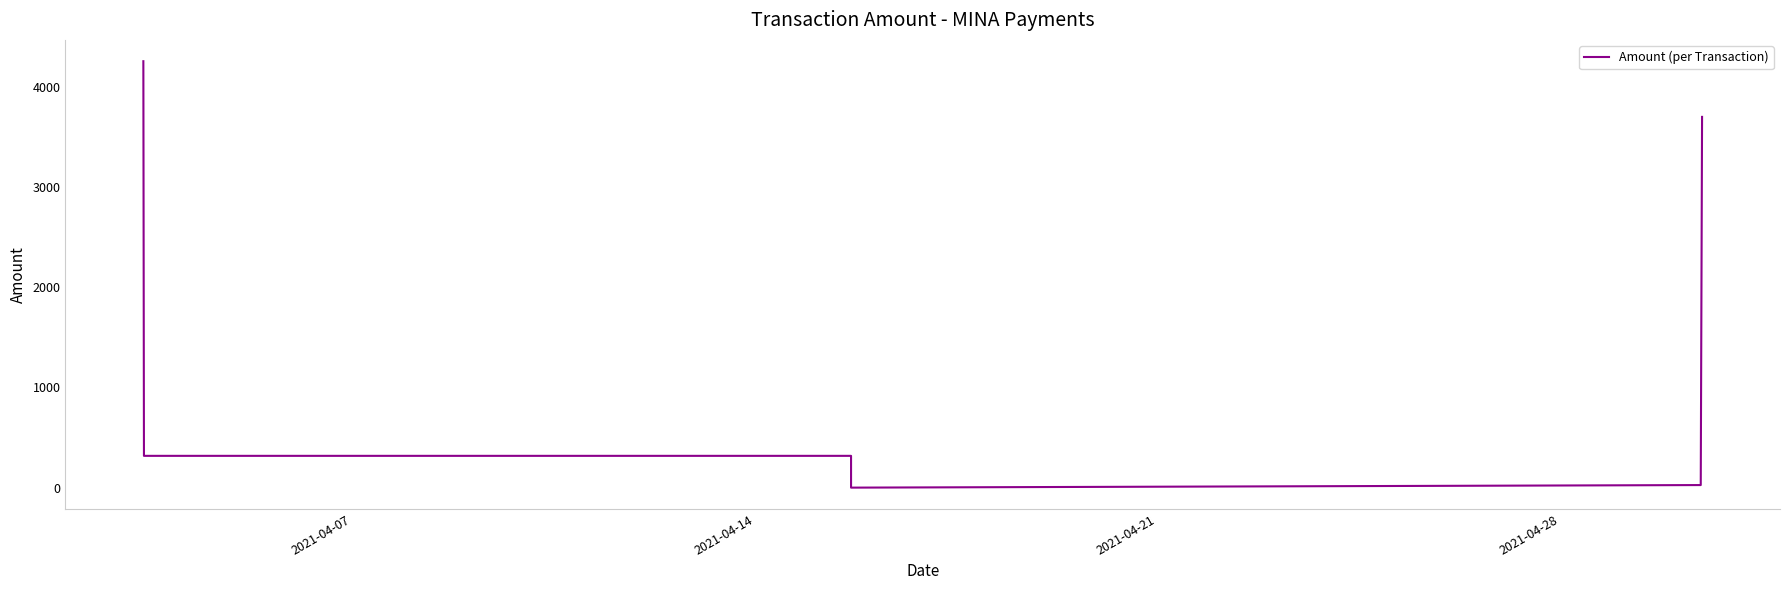

The chart shows a value of 0.4 at 4. True or false?

False